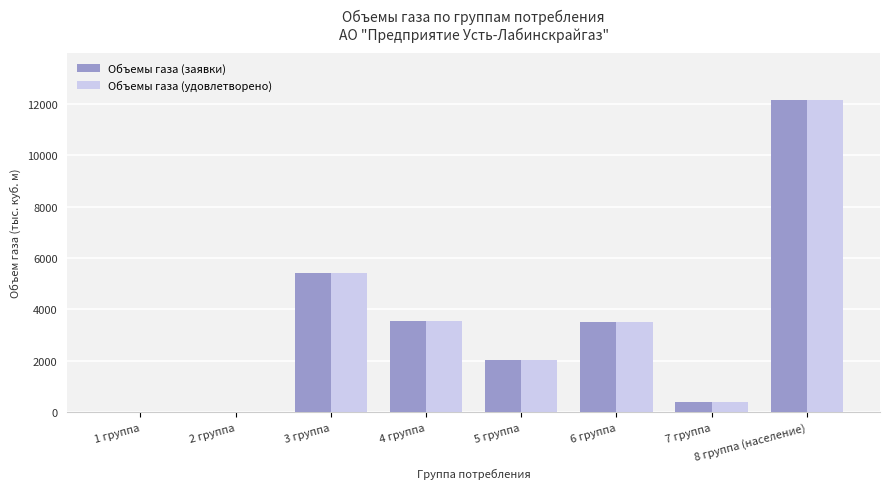

What is the average value of the Объемы газа (заявки) series?

3378.0